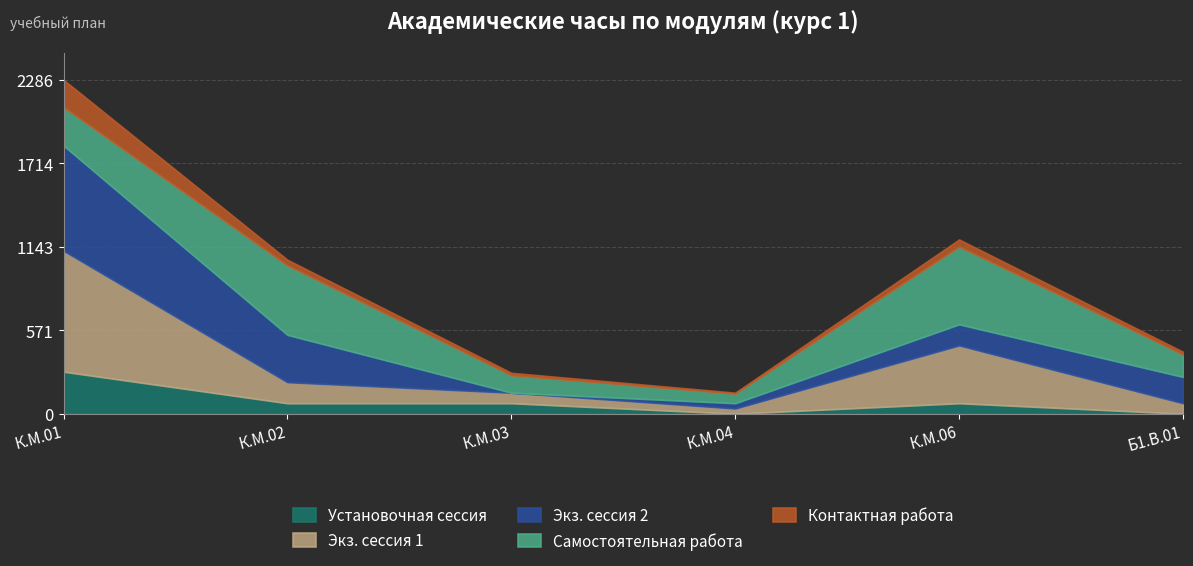

What is the label of the 6th point from the left?

Б1.В.01